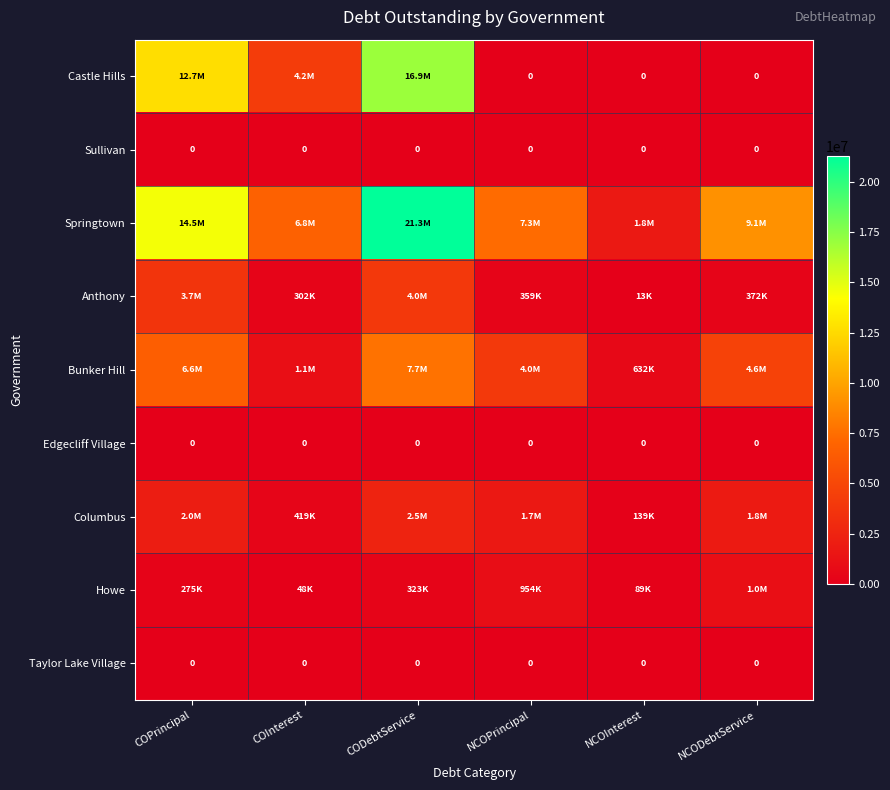

How many series are shown in this chart?

9